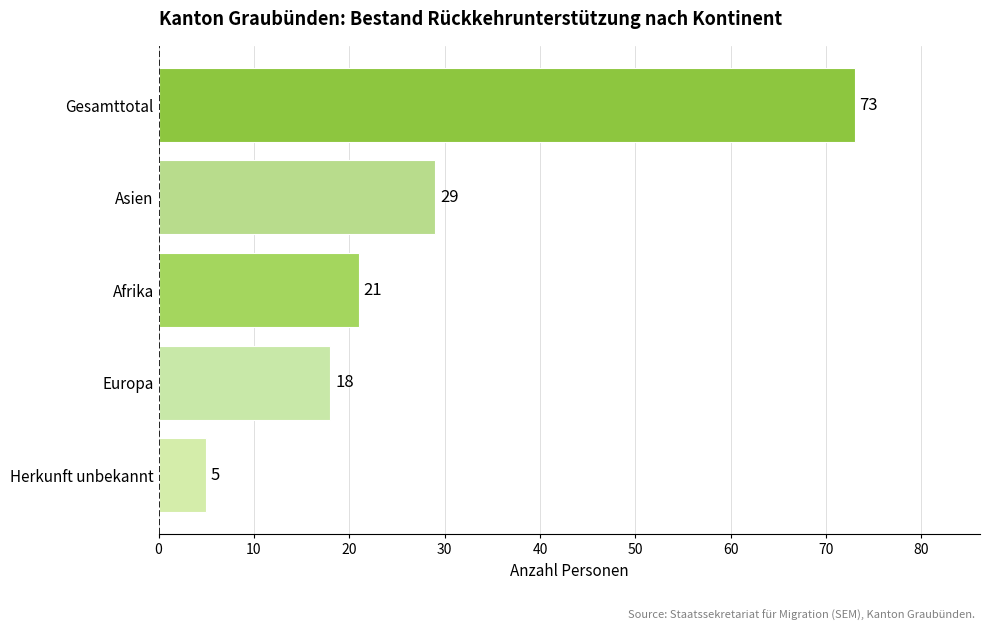

Reading top to bottom, list all the values displayed in this chart.

73	29	21	18	5